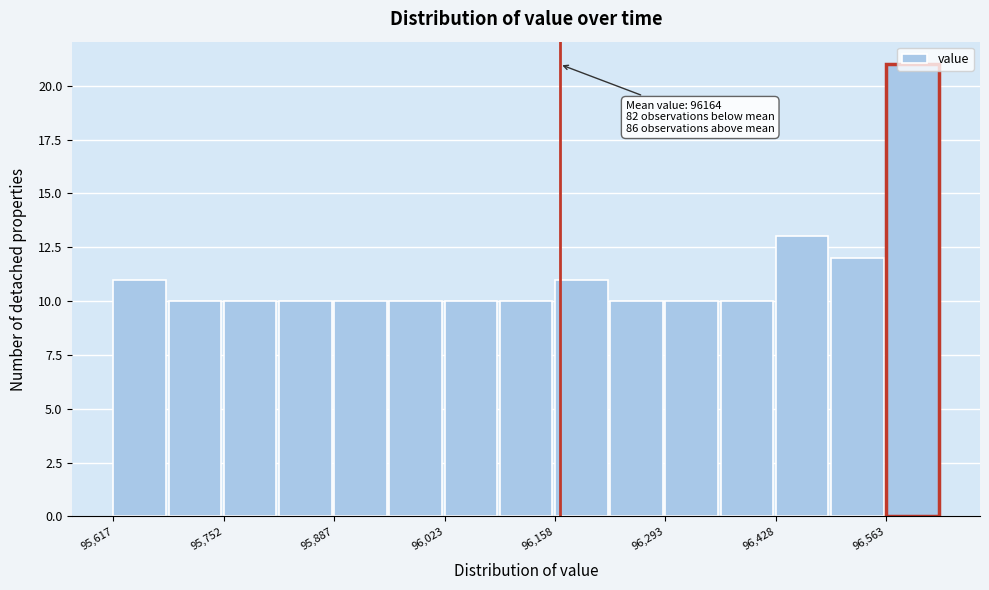

Around what value on the x-axis is the tallest bar? Give the approximate position of its centre, as read against the axis.

96600